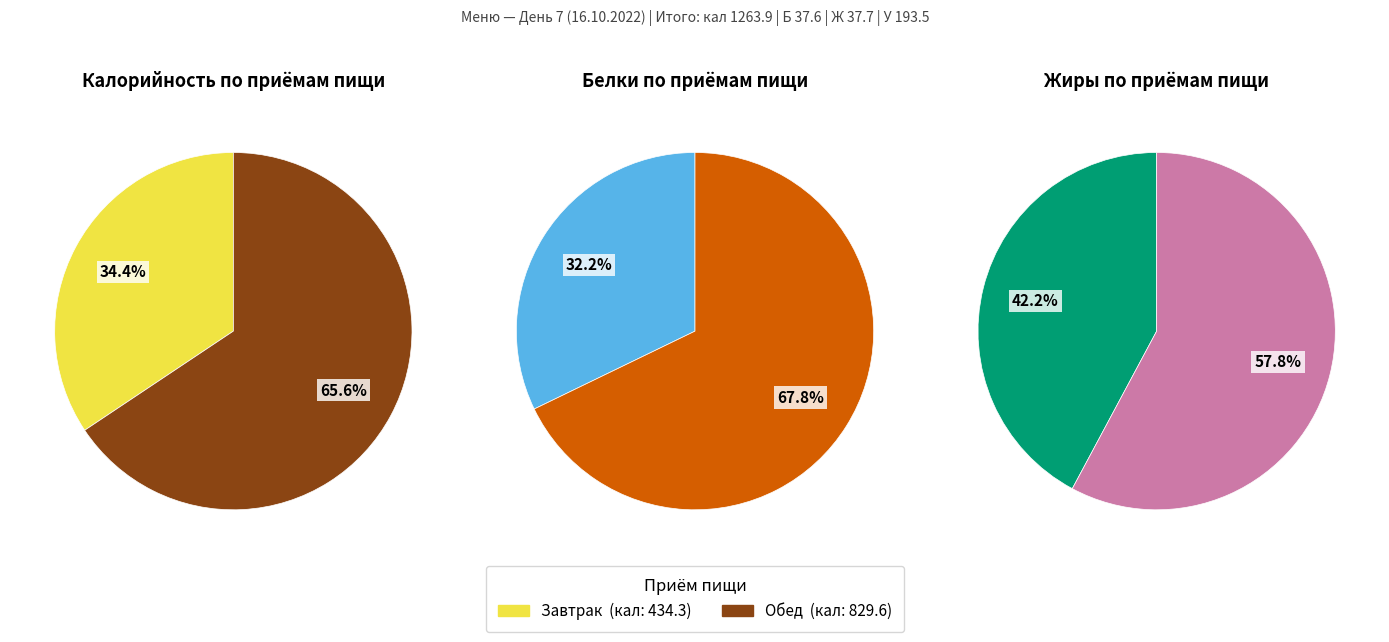

Does Обед account for over 50% of the chart?

Yes